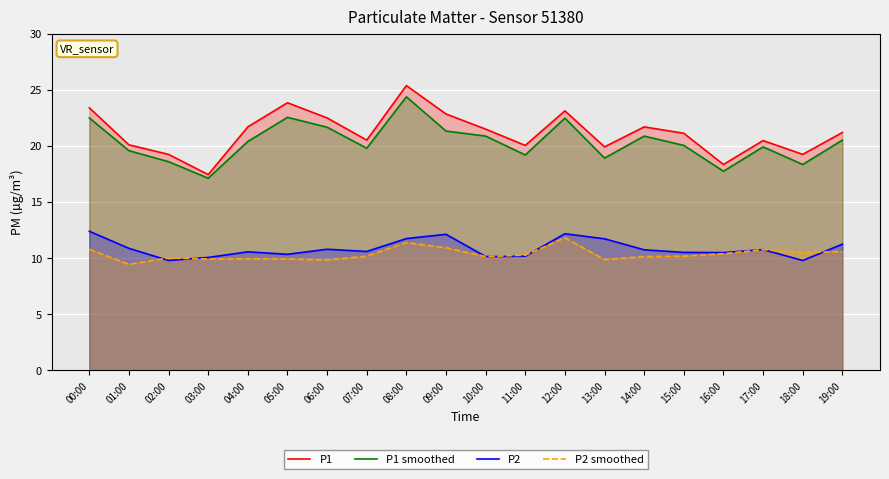

Is it true that P2 smoothed equals 10.3 at 11:00?

True